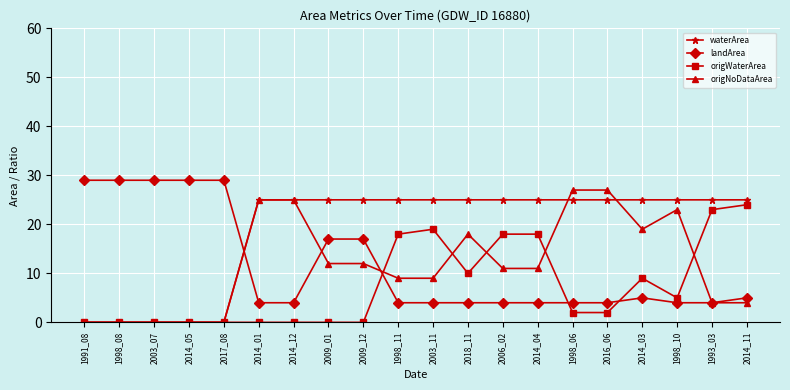

What is the label of the 6th point from the left?

2014_01